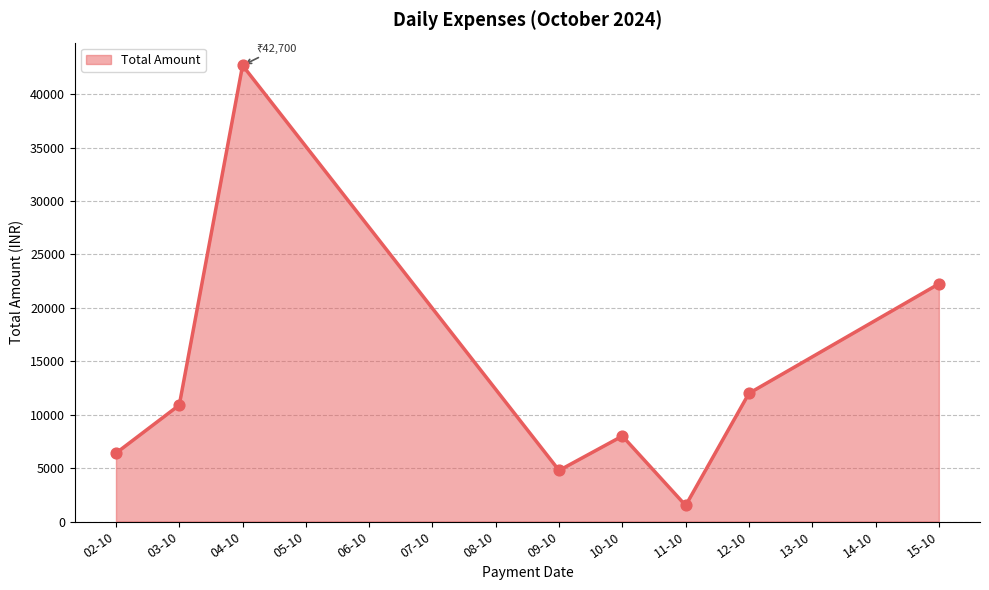

What is the change in value from 04-10 to 12-10?

-30700